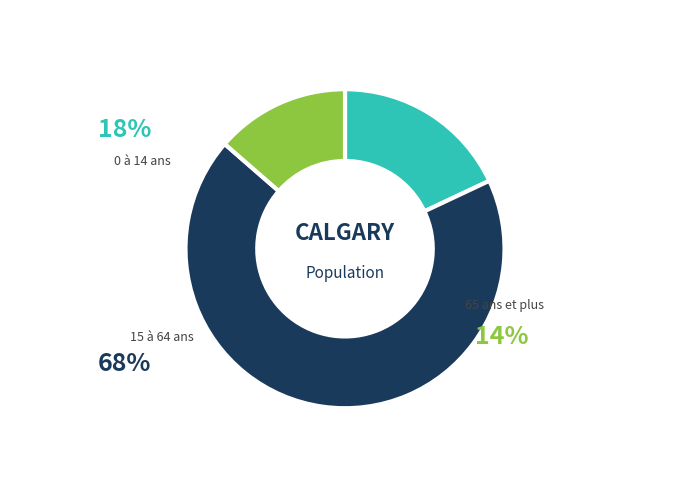

To the nearest percent, what portion does 15 à 64 ans represent?

68%